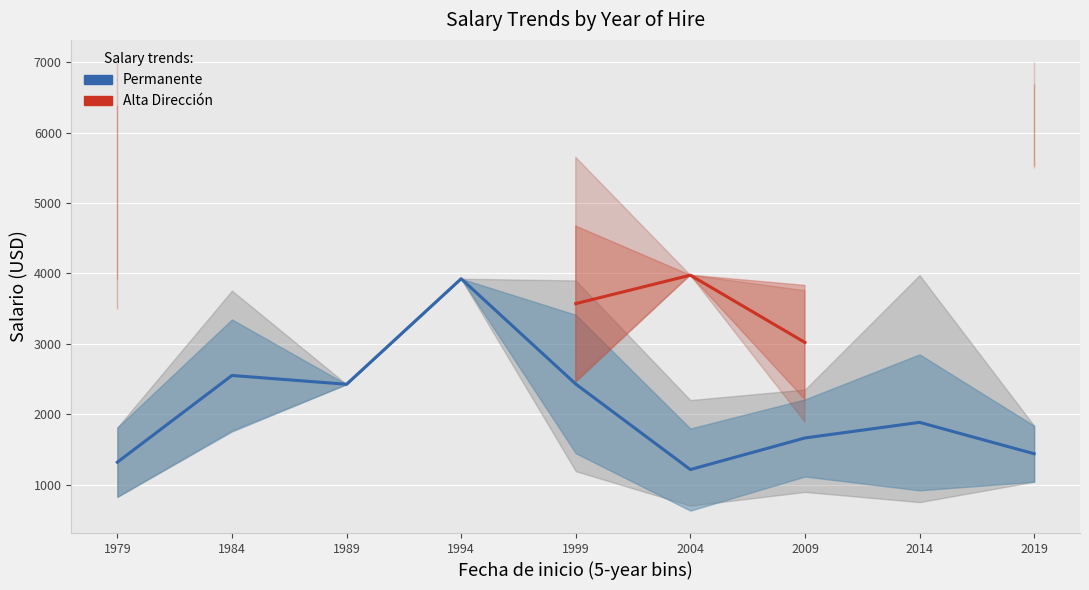

Where is the first local maximum for Permanente?

1984